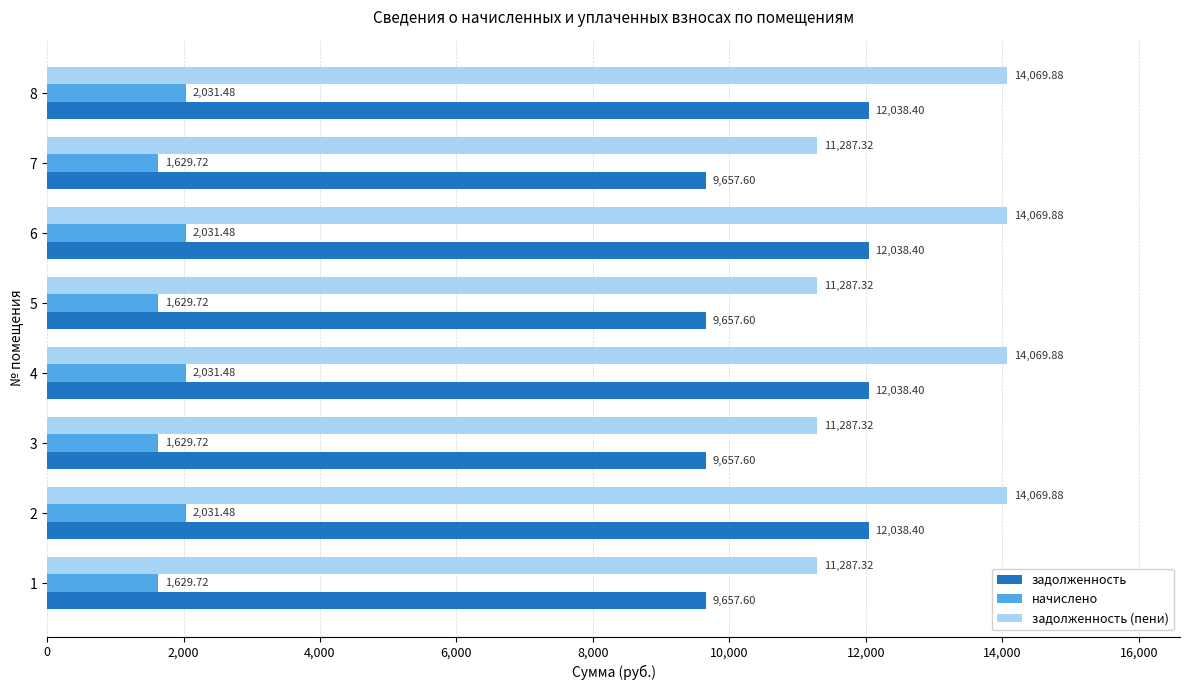

What is the average value of the начислено series?

1830.6